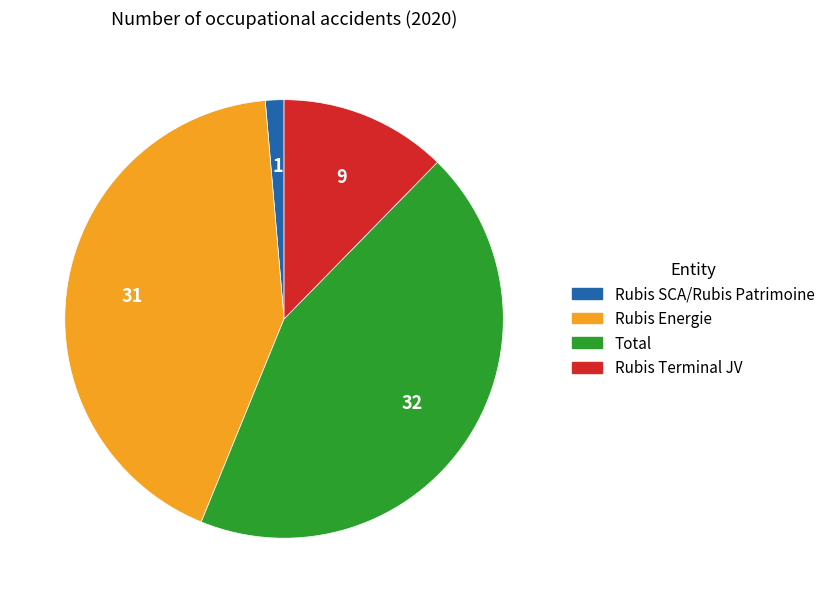

Which slice is the largest?

Total